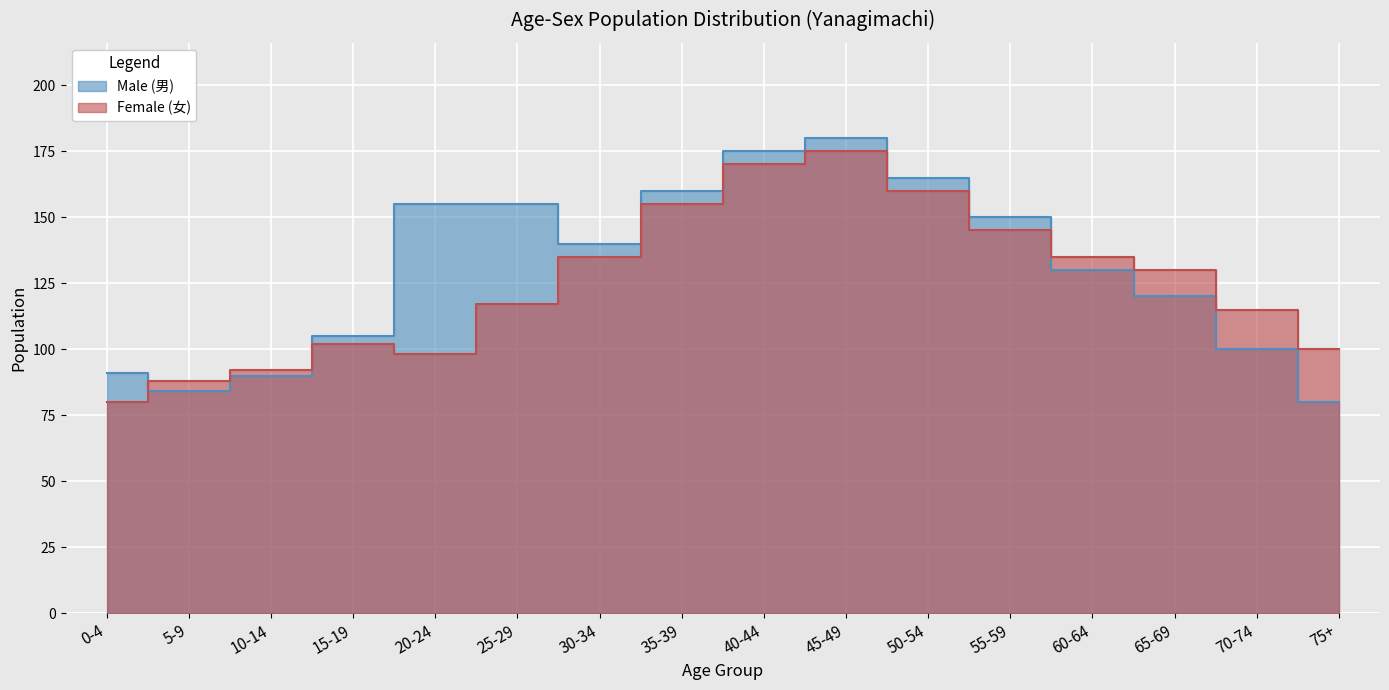

Is the value of Female (女) at 60-64 greater than the value of Male (男) at 50-54?

No